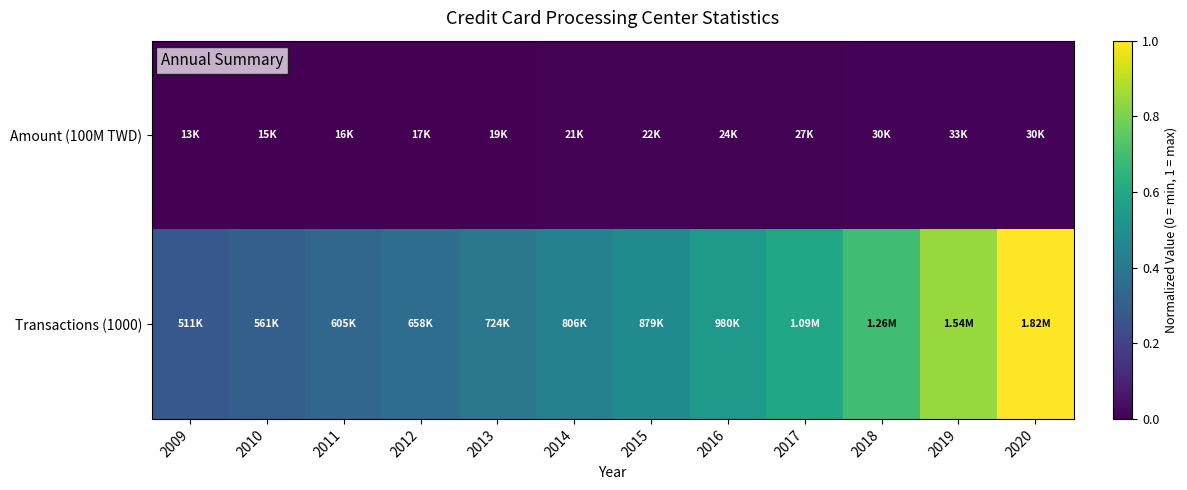

Reading left to right, extract all data points from this chart.

Amount (100M TWD): 2009=0.0	2010=0.0	2011=0.0	2012=0.0	2013=0.0	2014=0.0	2015=0.0	2016=0.0	2017=0.0	2018=0.0	2019=0.0	2020=0.0
Transactions (1000): 2009=0.3	2010=0.3	2011=0.3	2012=0.4	2013=0.4	2014=0.4	2015=0.5	2016=0.5	2017=0.6	2018=0.7	2019=0.8	2020=1.0